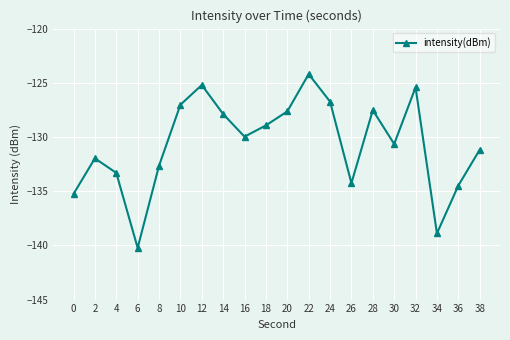

How many interior local peaks (higher than both neighbors) does the data have?

5